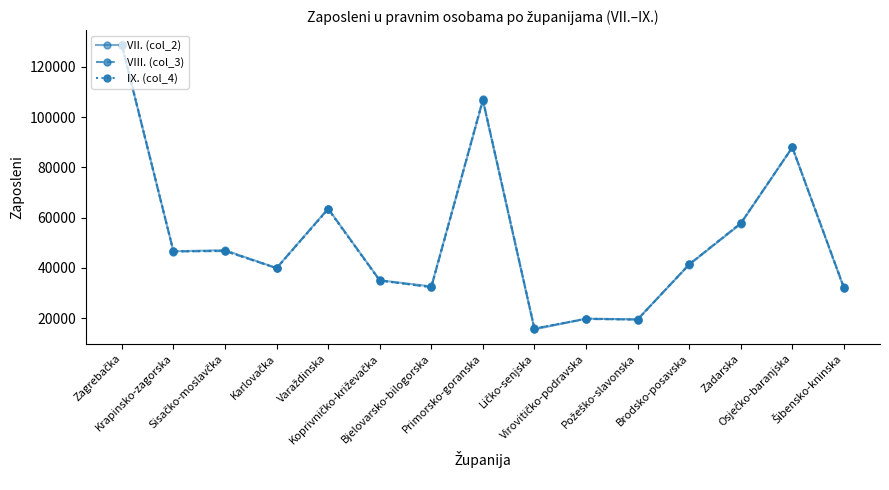

What is the value of the IX. (col_4) point at the 8th from the left?

106796